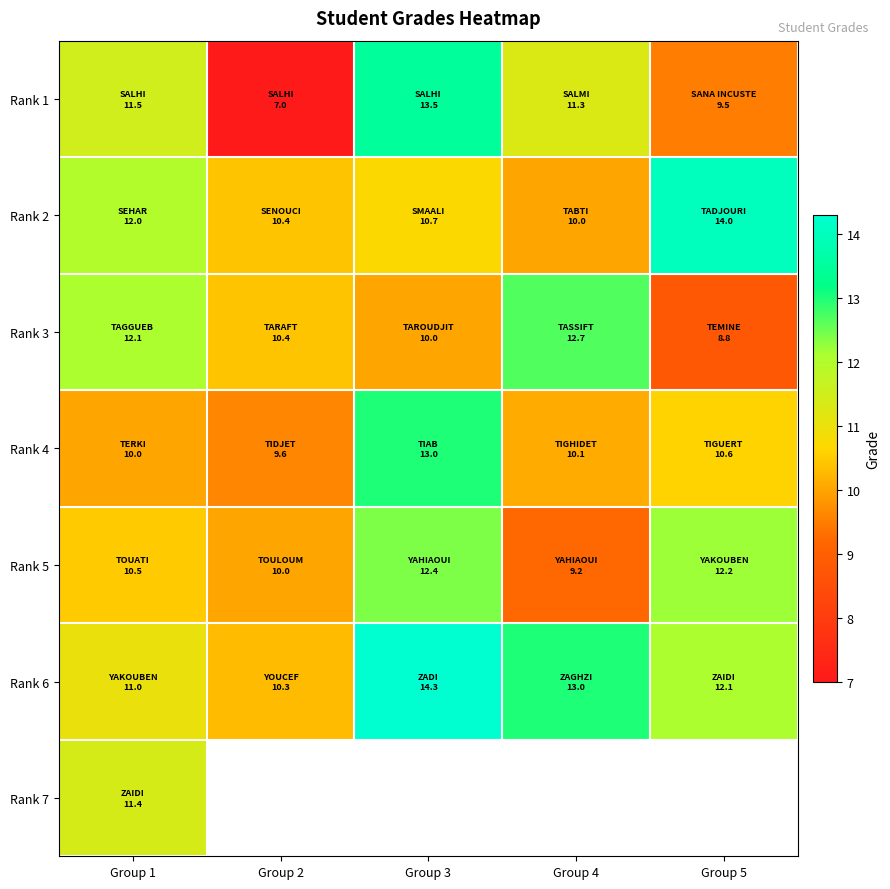

Between Group 2 and Group 5, which series saw the biggest shift?

Rank 2